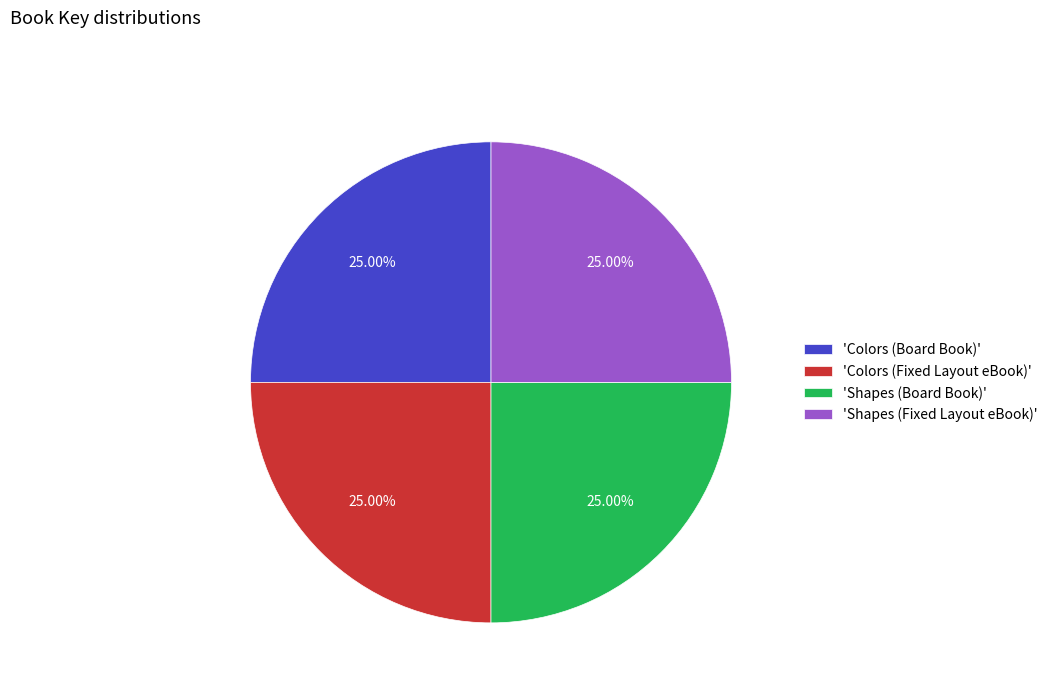

Is there any slice that represents more than half of the pie?

No